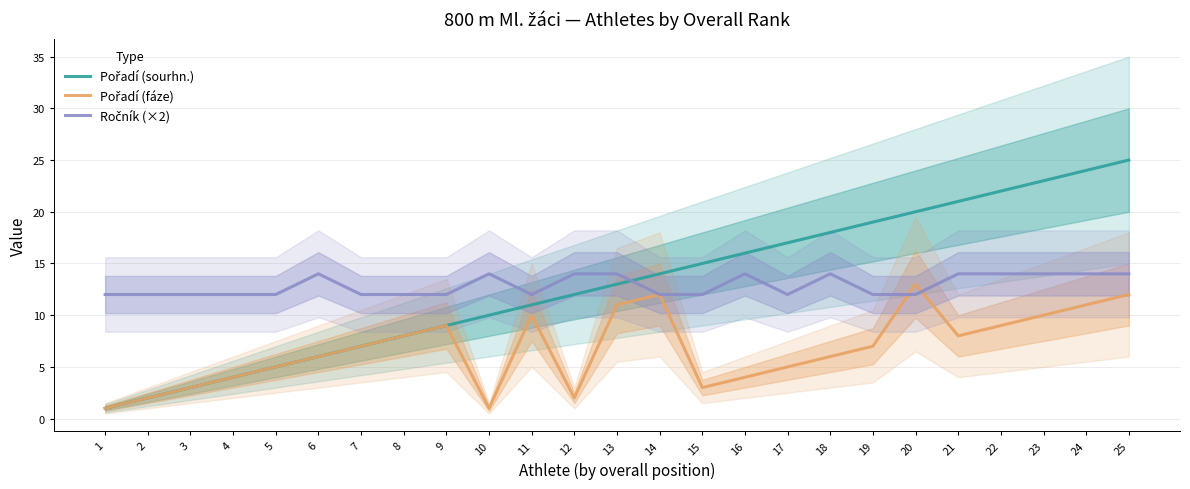

What is the value of the Ročník (×2) point at the 1st from the left?

12